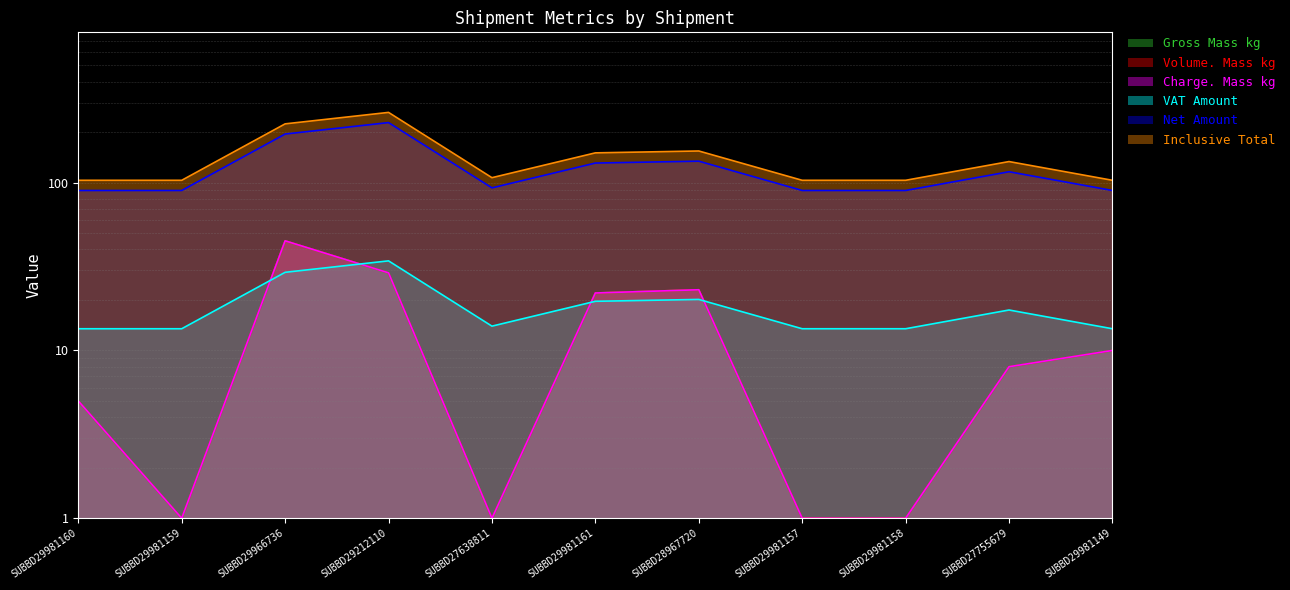

True or false: Gross Mass kg and Charge. Mass kg intersect in this chart.

False